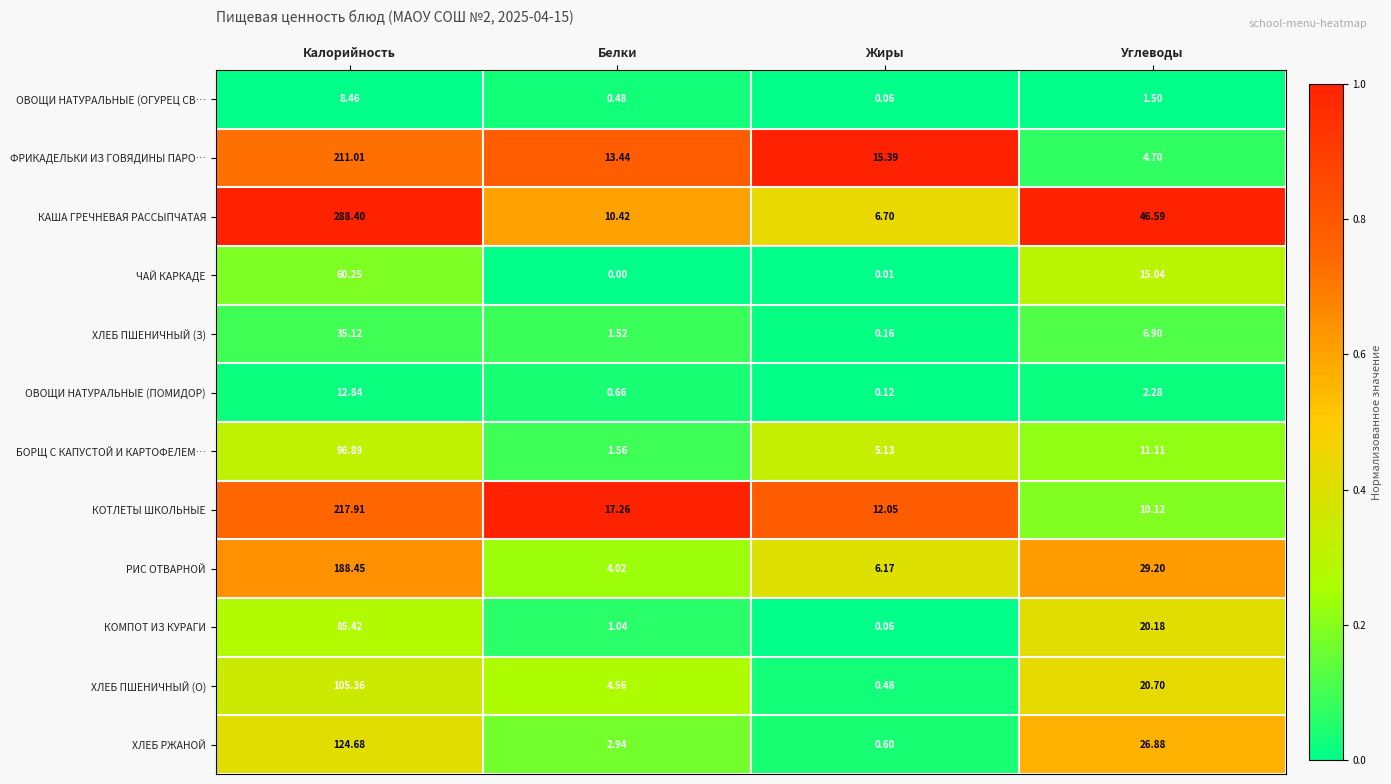

Rank the series by their maximum value, from highest to lowest.

КАША ГРЕЧНЕВАЯ РАССЫПЧАТАЯ, КОТЛЕТЫ ШКОЛЬНЫЕ, ФРИКАДЕЛЬКИ ИЗ ГОВЯДИНЫ ПАРО…, РИС ОТВАРНОЙ, ХЛЕБ РЖАНОЙ, ХЛЕБ ПШЕНИЧНЫЙ (О), БОРЩ С КАПУСТОЙ И КАРТОФЕЛЕМ…, КОМПОТ ИЗ КУРАГИ, ЧАЙ КАРКАДЕ, ХЛЕБ ПШЕНИЧНЫЙ (З), ОВОЩИ НАТУРАЛЬНЫЕ (ПОМИДОР), ОВОЩИ НАТУРАЛЬНЫЕ (ОГУРЕЦ СВ…